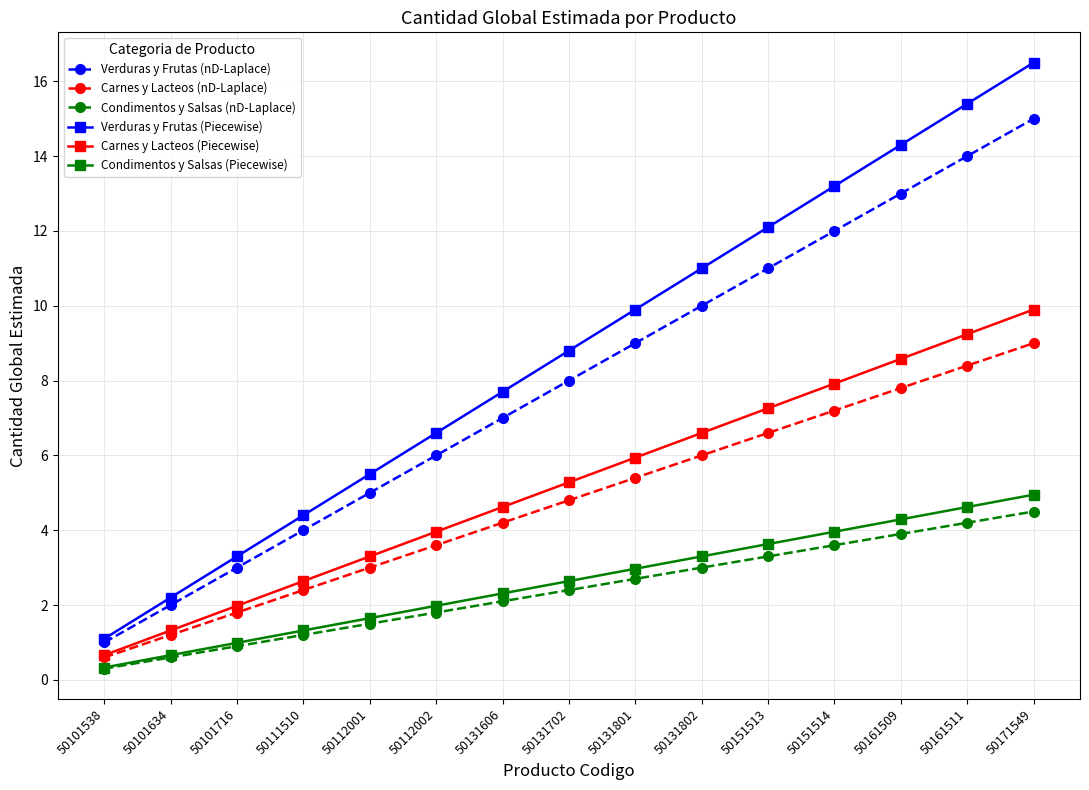

True or false: Condimentos y Salsas (Piecewise) and Verduras y Frutas (nD-Laplace) cross at least once.

False